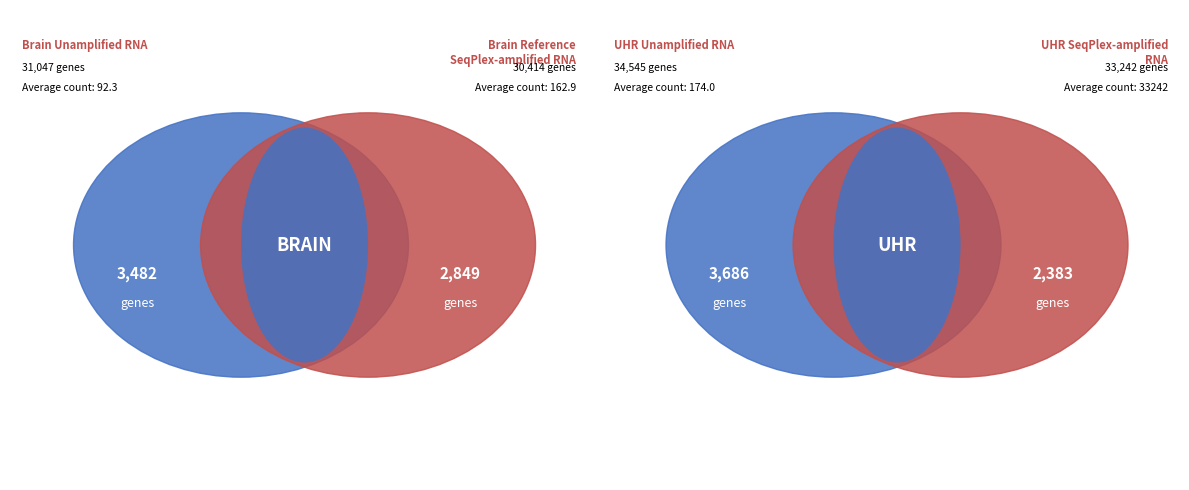

To the nearest percent, what is the average slice percentage?

50%